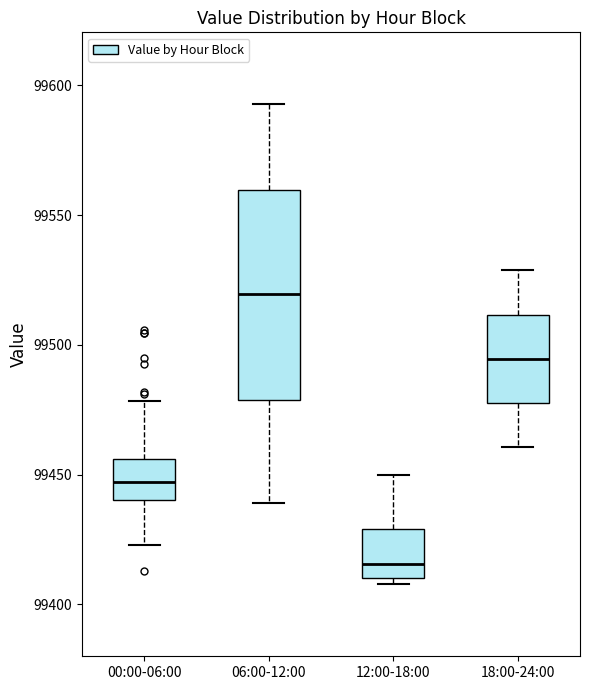

Comparing the boxes themselves (not the whiskers), which one is the tallest?

06:00-12:00